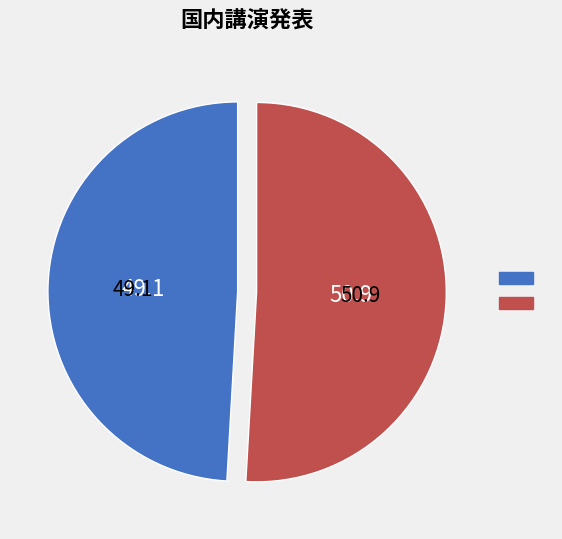

Is there a majority slice in this chart?

Yes